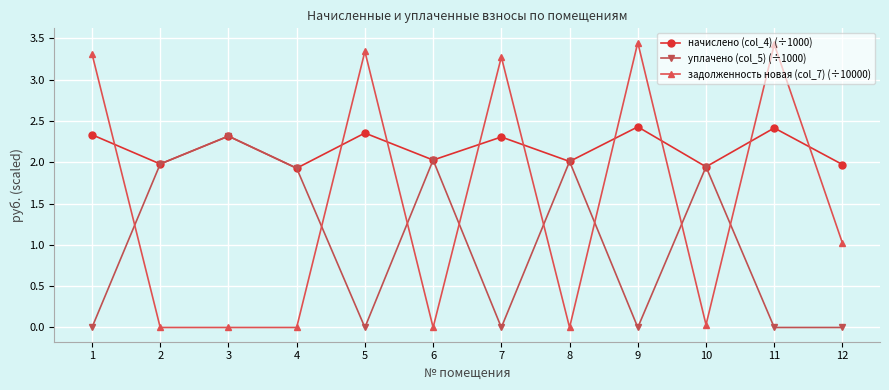

The уплачено (col_5) (÷1000) series shows 1.9 at 10. True or false?

True